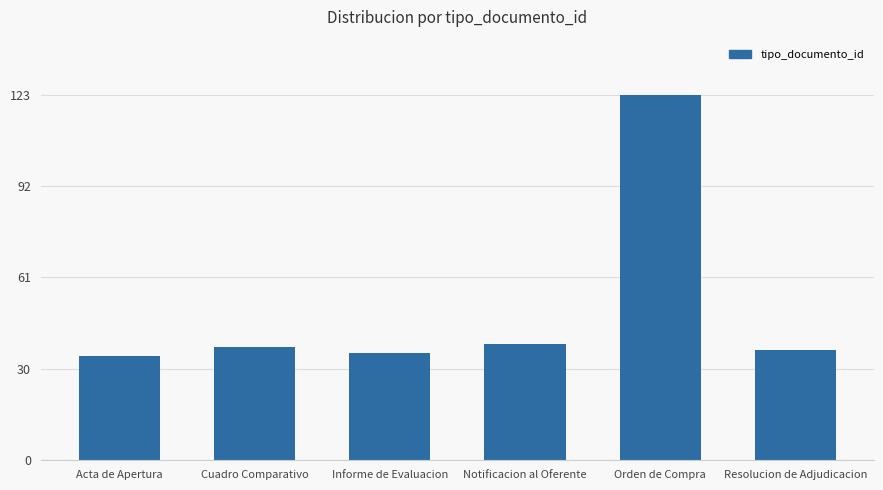

Which category has the highest value across all series?

Orden de Compra